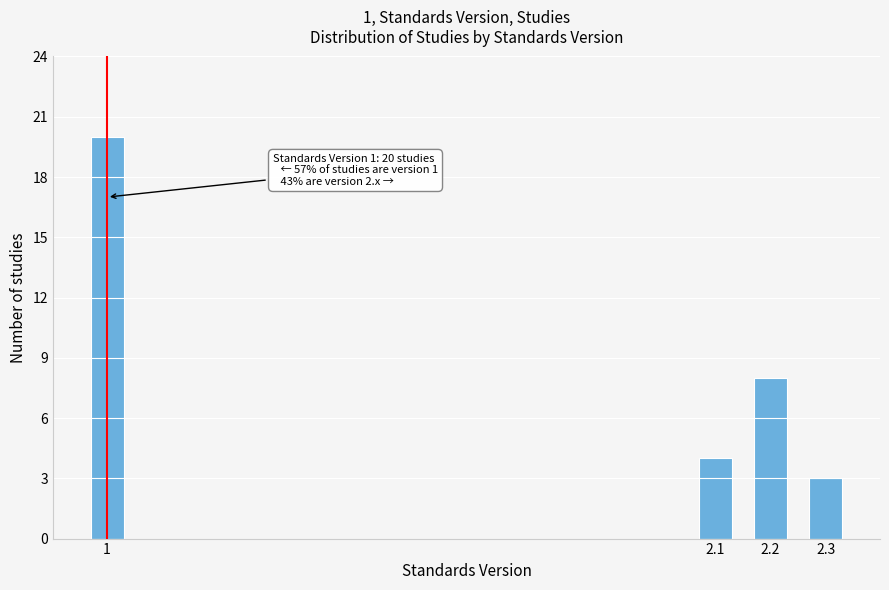

Reading left to right, what are all the values shown in this chart?

1=20	2.1=4	2.2=8	2.3=3